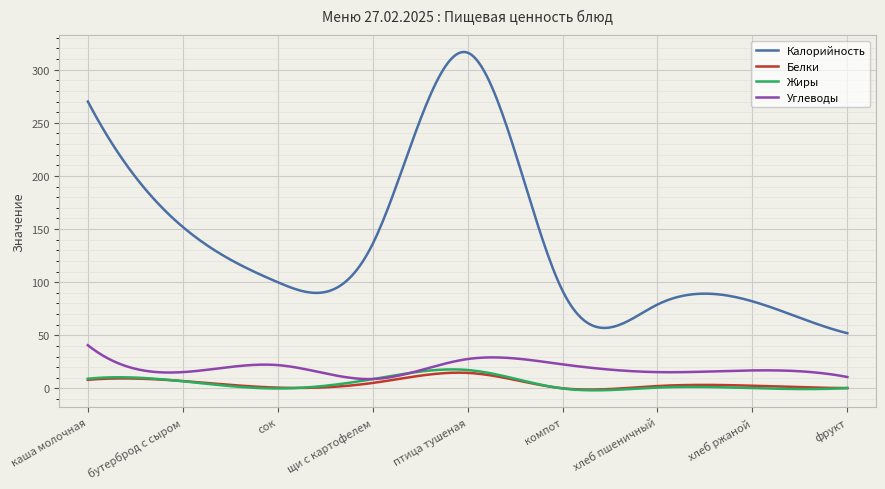

Which series has the largest total across all categories?

Калорийность